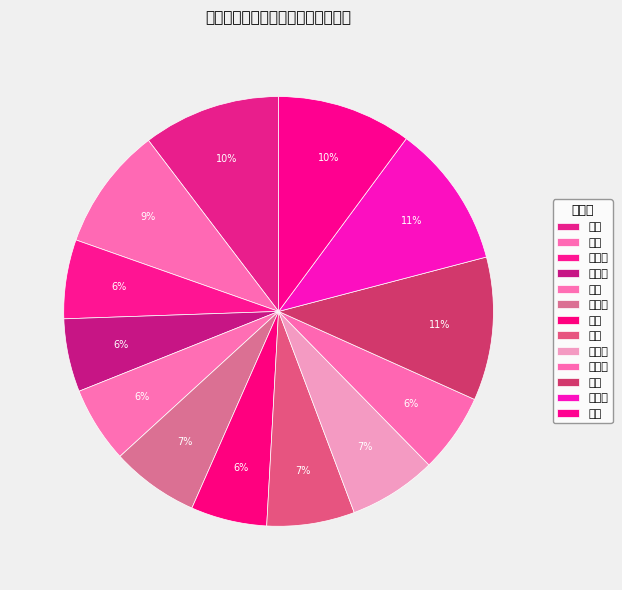

To the nearest percent, what is the average slice percentage?

8%